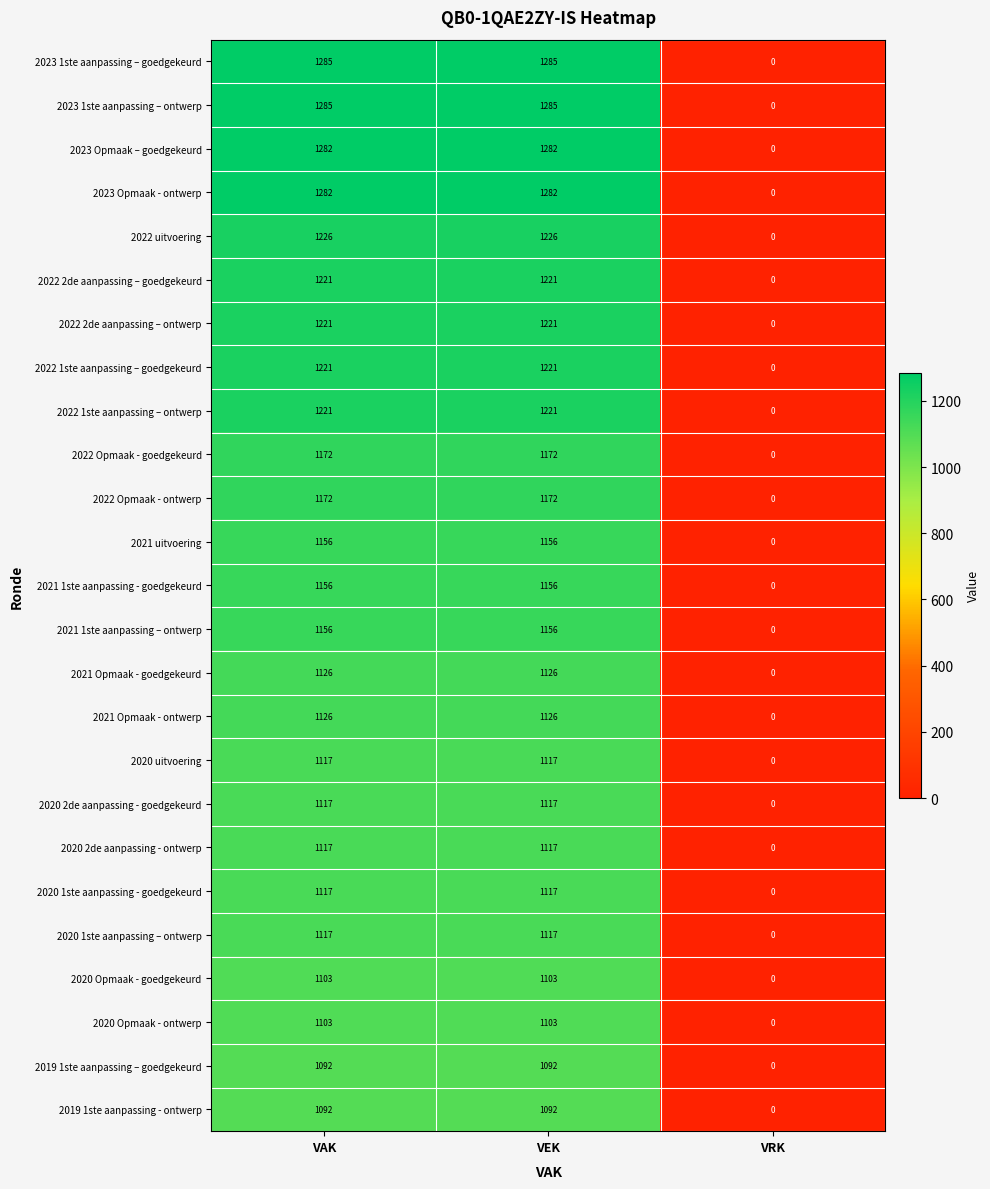

At how many categories does at least one series exceed 380?

2